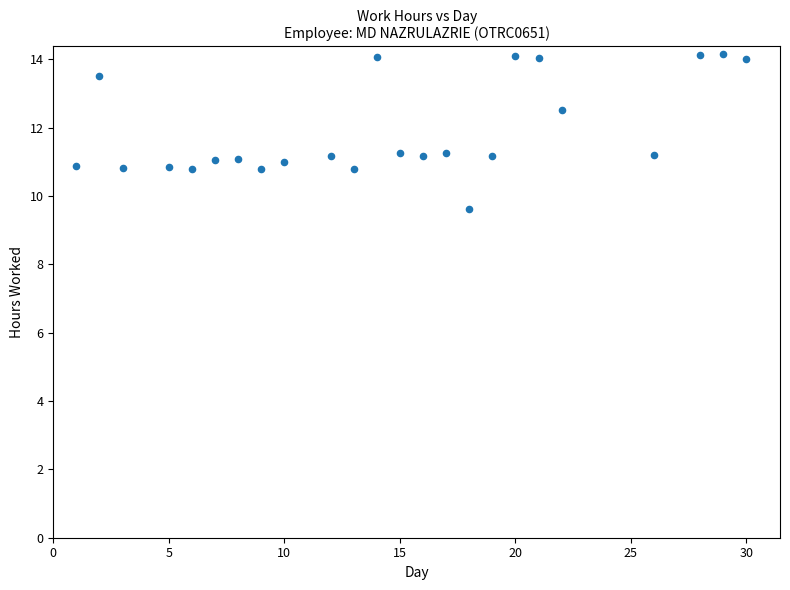

What is the range of X values (max minus min)?

29.0